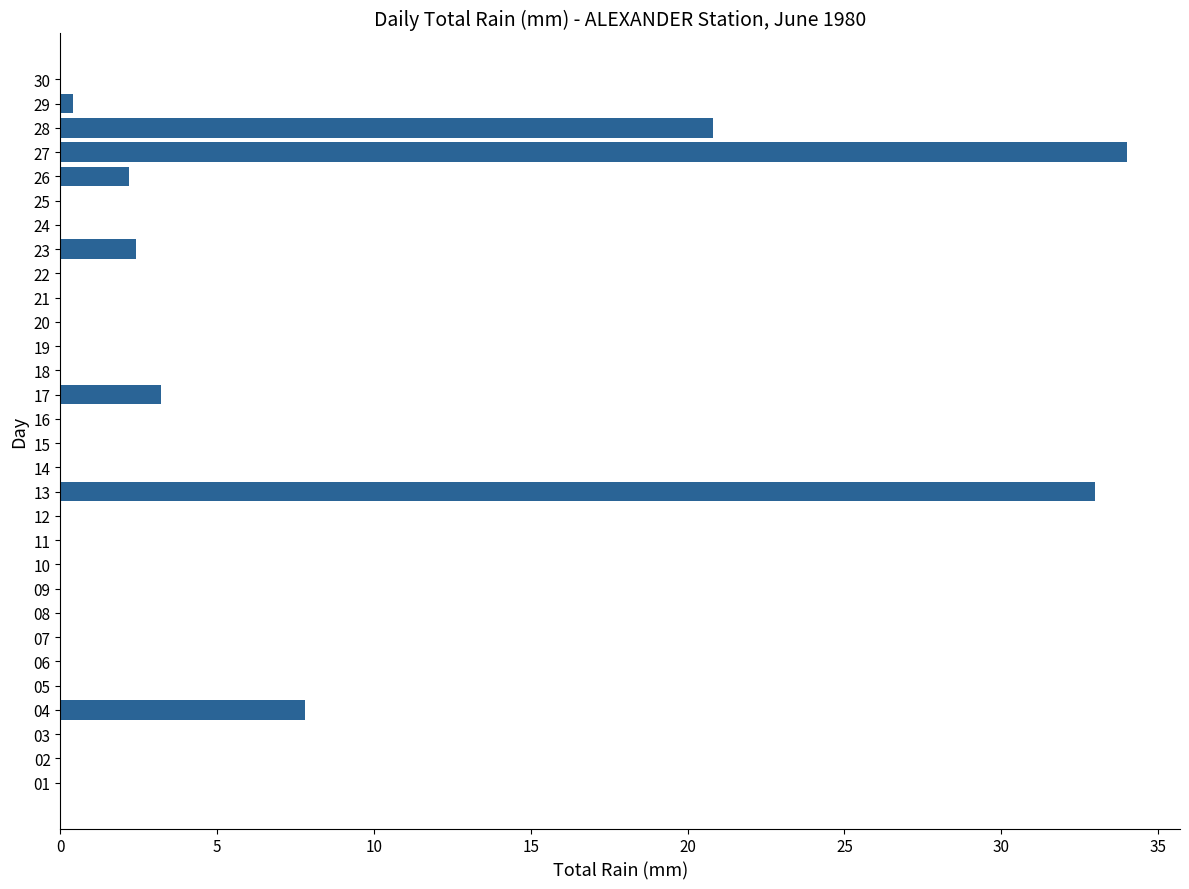

Where is the data nearest to the value 17?

28